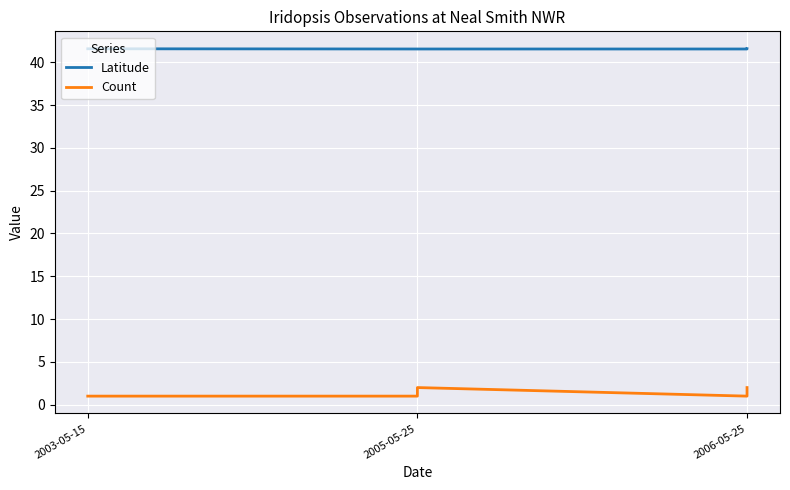

Is it true that Latitude equals 20.1 at 2006-05-25?

False